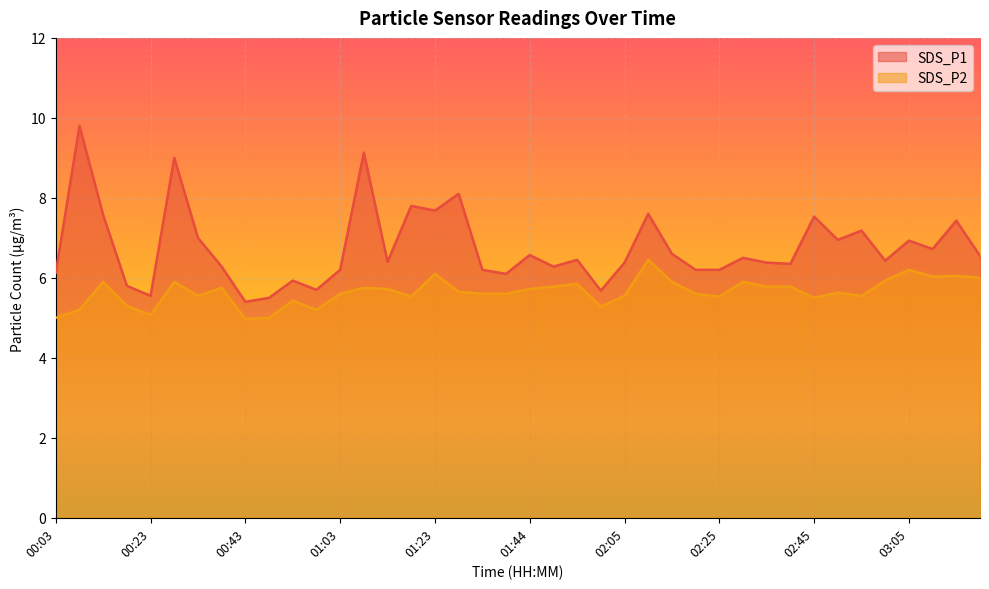

Rank the categories by SDS_P2 value from highest to lowest.

02:10, 03:05, 01:23, 03:15, 03:10, 03:20, 03:00, 00:13, 00:28, 02:15, 02:30, 01:54, 01:49, 02:35, 02:40, 00:38, 01:08, 01:13, 01:44, 01:28, 02:50, 01:03, 01:33, 01:38, 02:20, 00:33, 02:05, 02:55, 01:18, 02:25, 02:45, 00:53, 00:18, 01:59, 00:08, 00:58, 00:23, 00:03, 00:48, 00:43